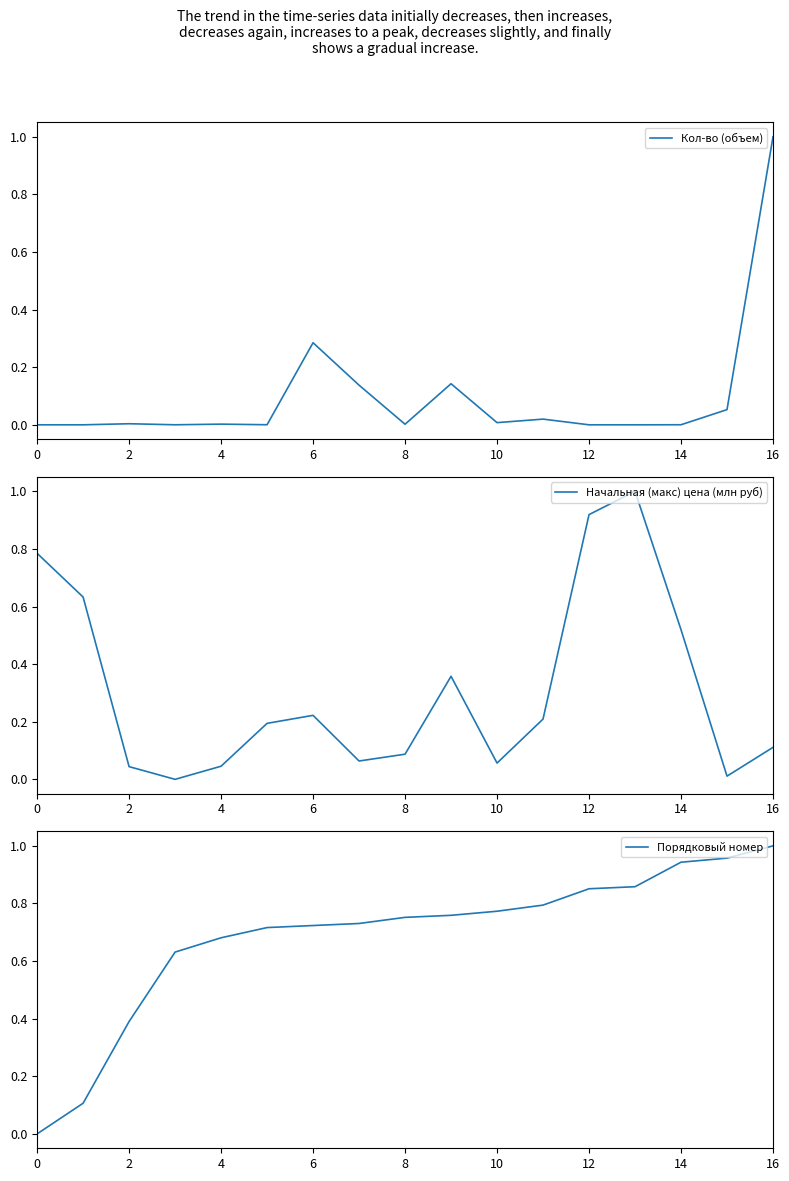

How many intersections are there between Порядковый номер and Начальная (макс) цена (млн руб)?

3